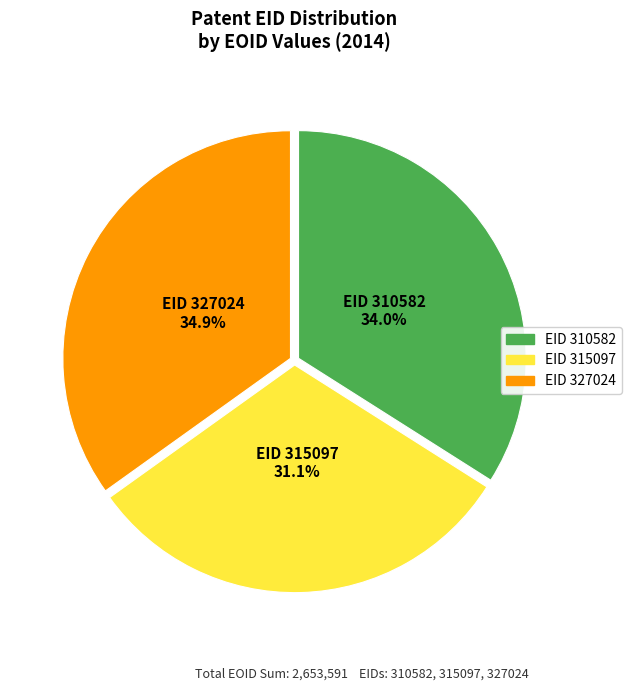

To the nearest percent, what is the average slice percentage?

33%